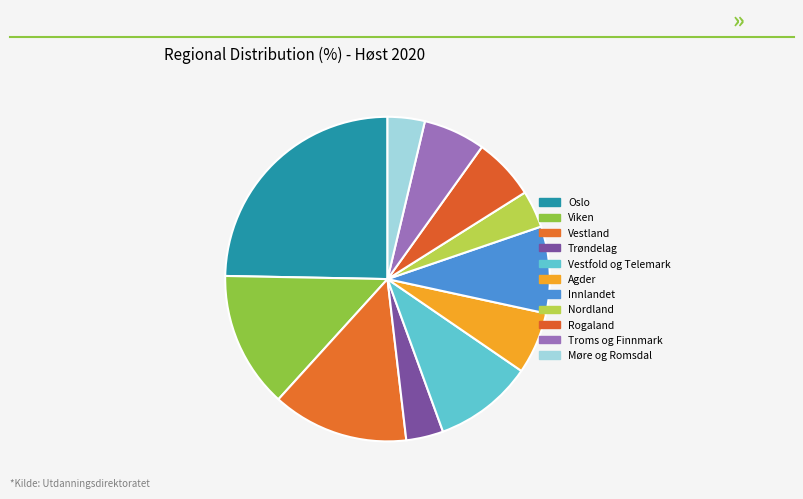

True or false: Nordland accounts for 19% of the total.

False